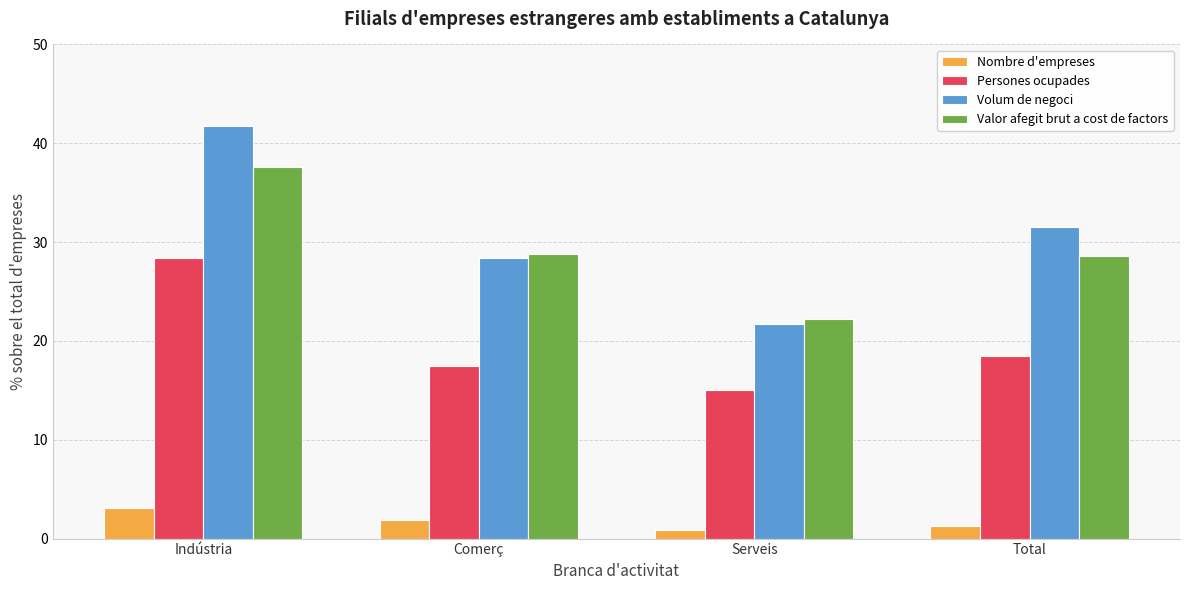

At which category does the chart reach its minimum across all series?

Serveis